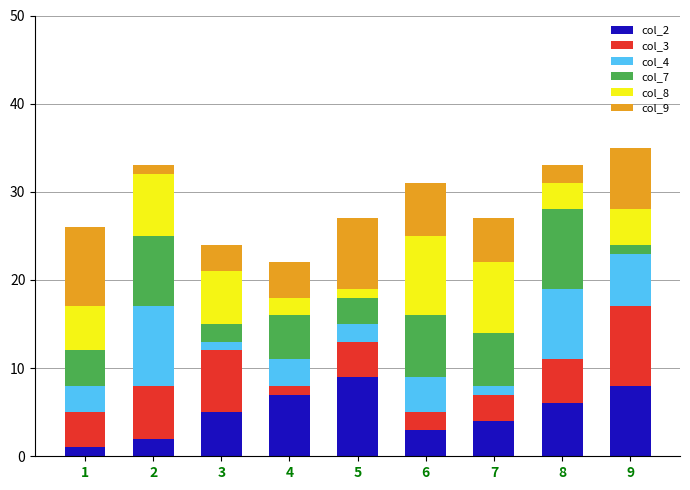

The col_2 series shows 3 at 6. True or false?

True